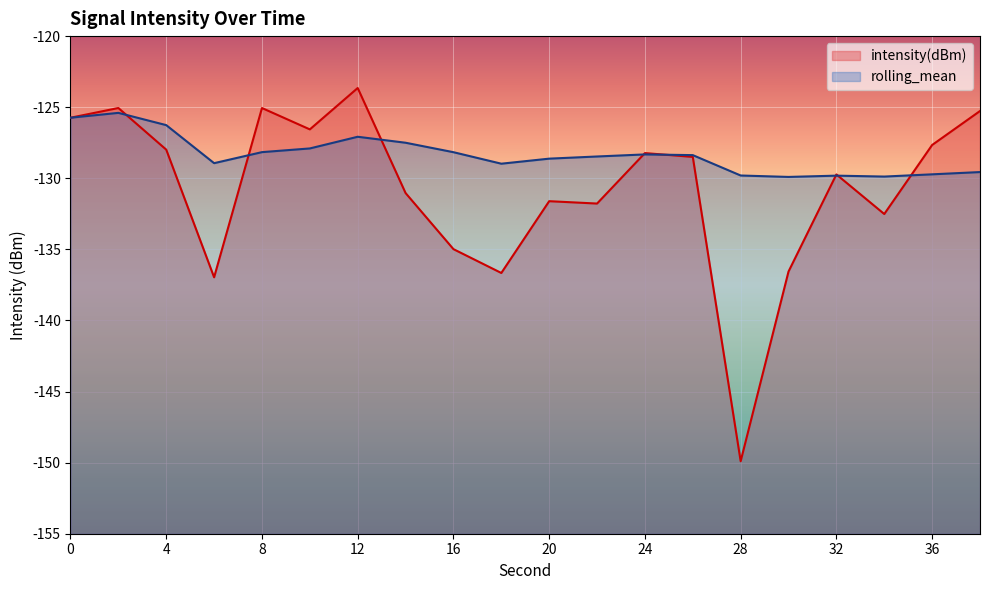

What is the difference between the maximum and second lowest values in the rolling_mean series?

4.5